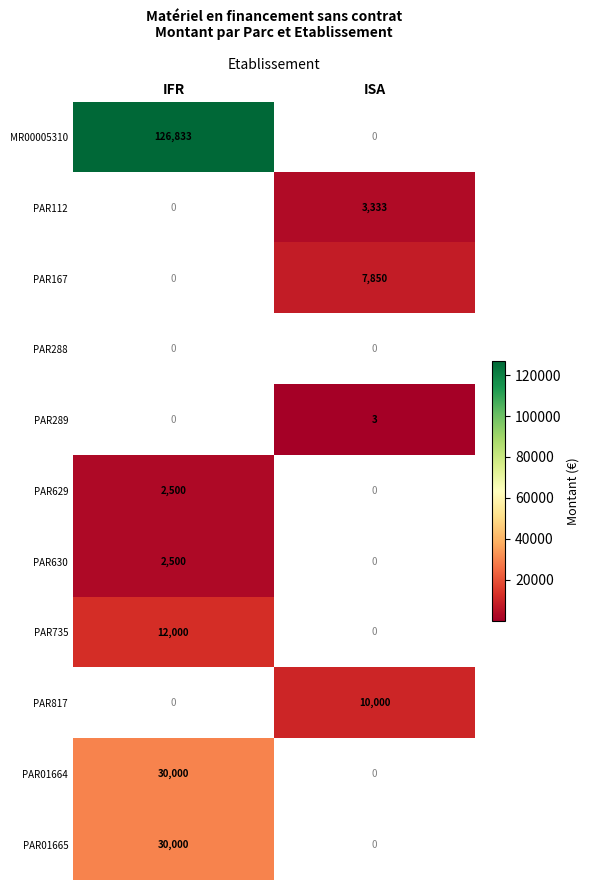

At which category does the chart reach its minimum across all series?

ISA